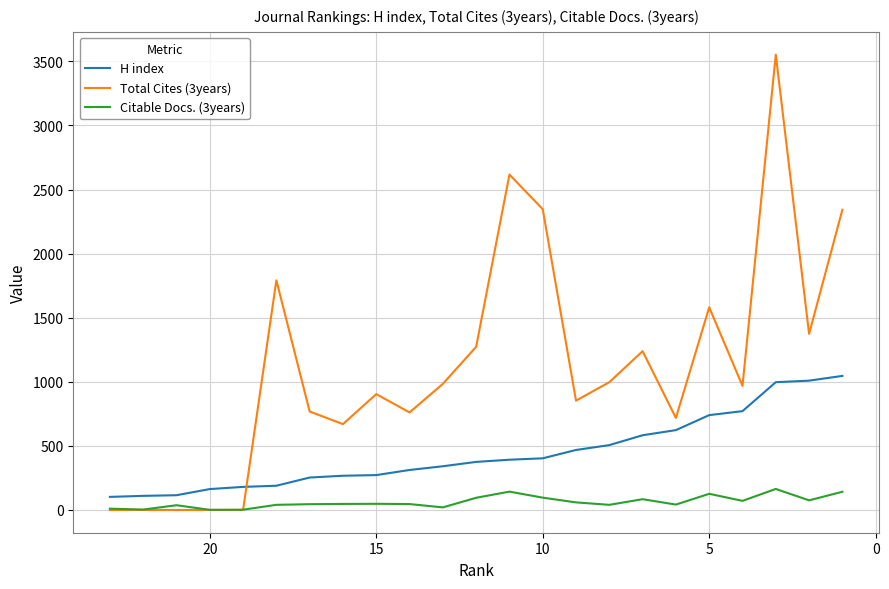

Which series has the largest total across all categories?

Total Cites (3years)